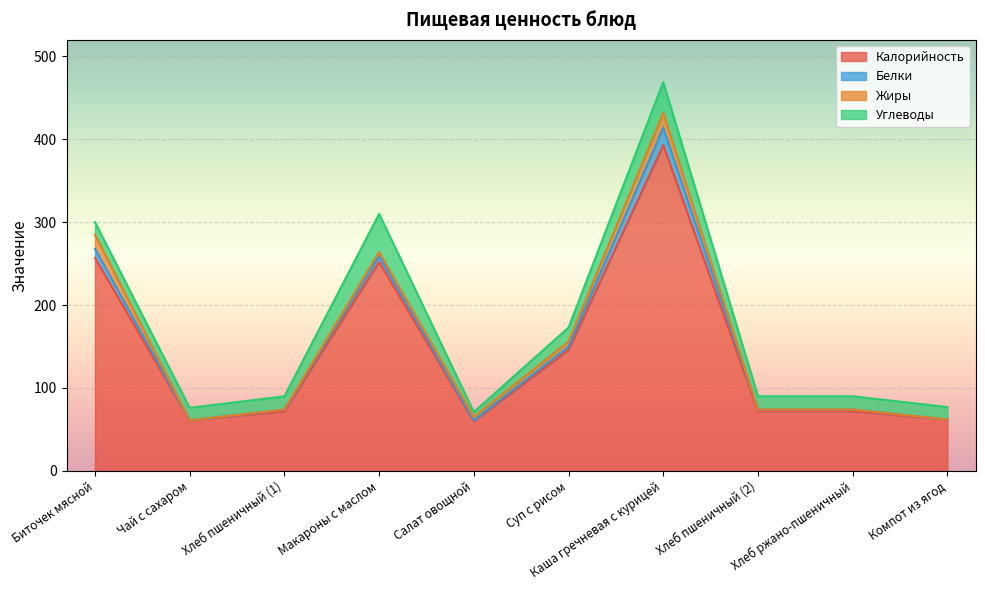

Which series has the largest range (max minus min)?

Калорийность